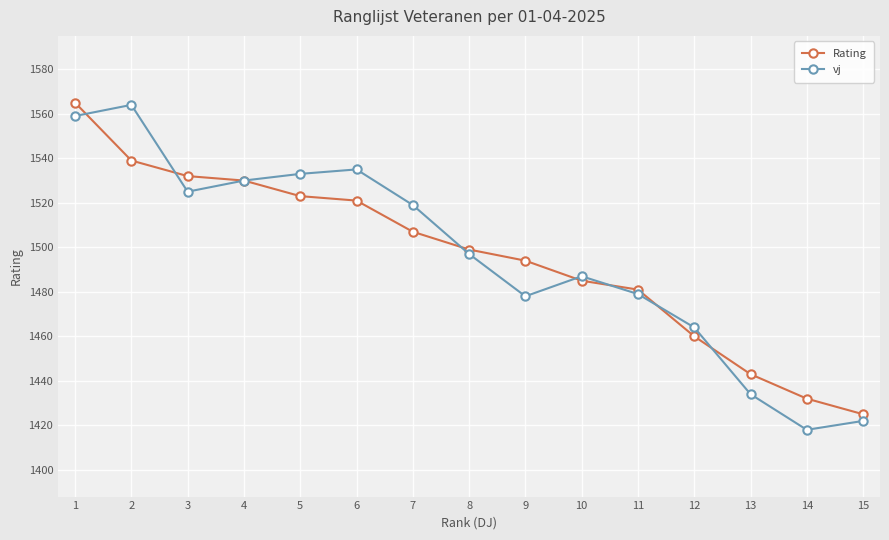

In vj, how many points are higher than both neighbors (excluding endpoints)?

3